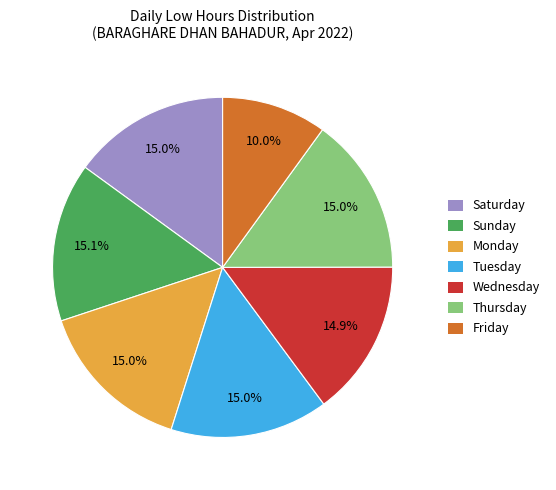

Is there any slice that represents more than half of the pie?

No